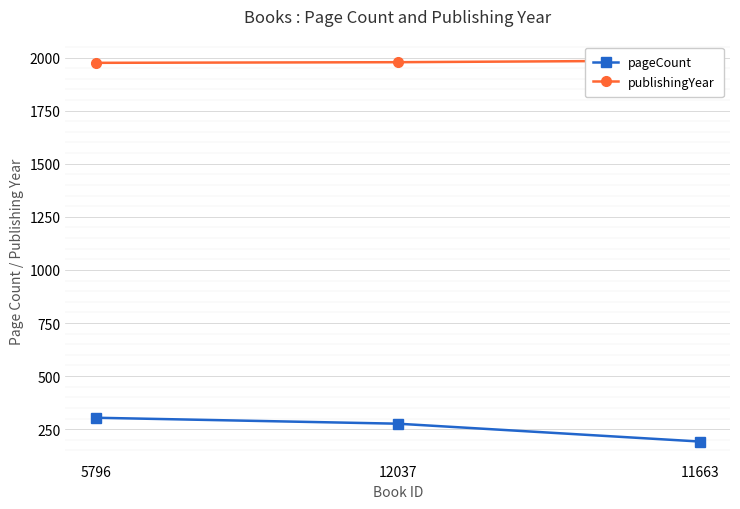

Which series has the largest range (max minus min)?

pageCount